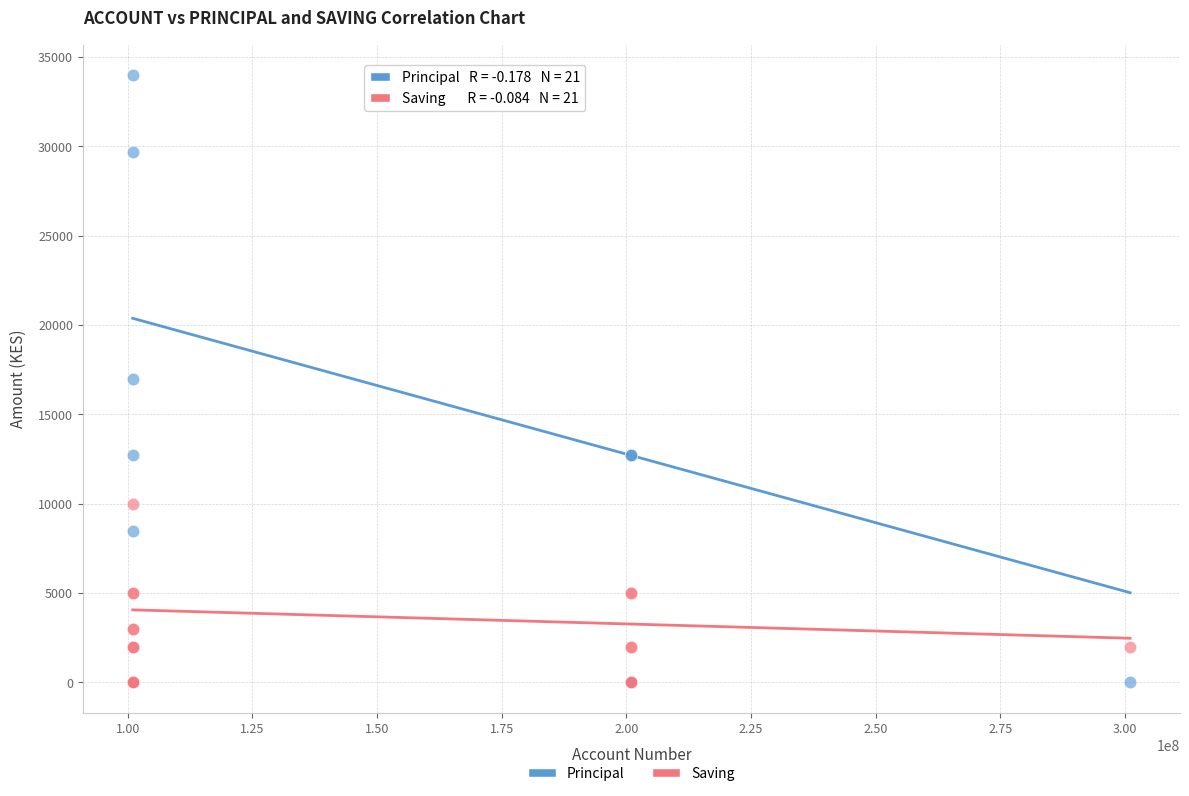

Which series has the largest Y range (max minus min)?

Principal